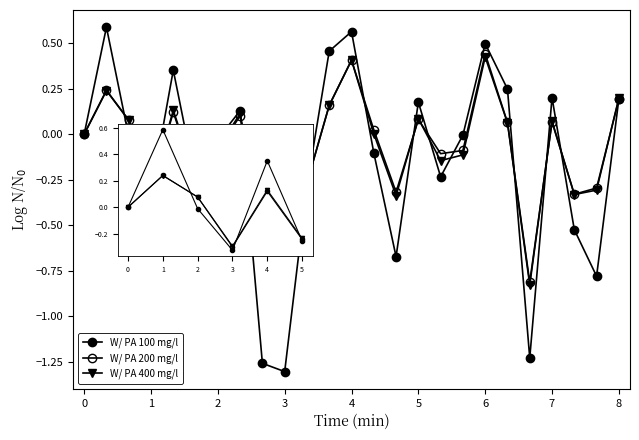

How many lines are shown in the chart?

3